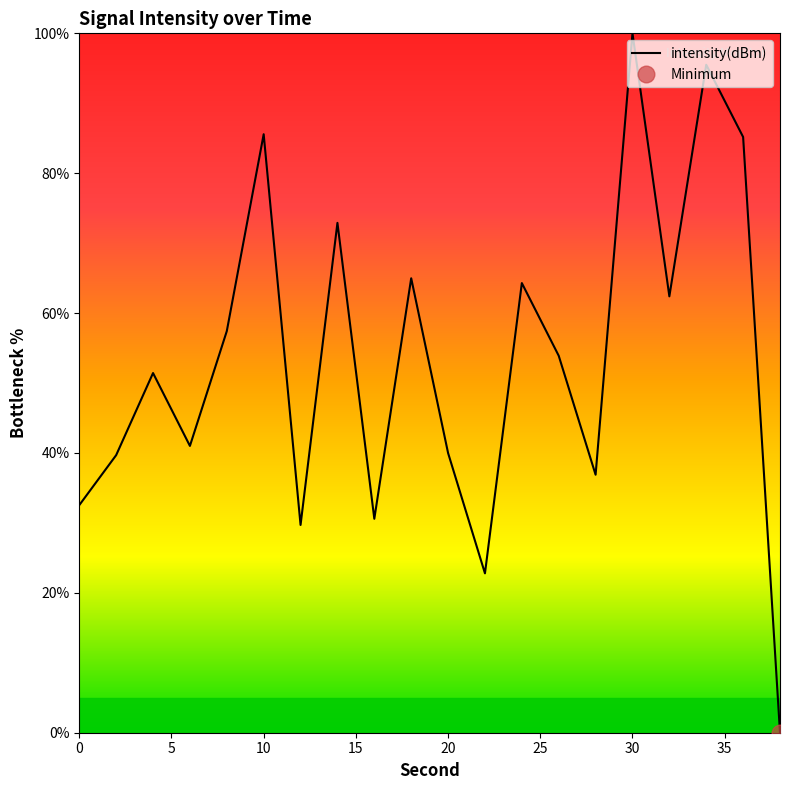

How many lines are shown in the chart?

1